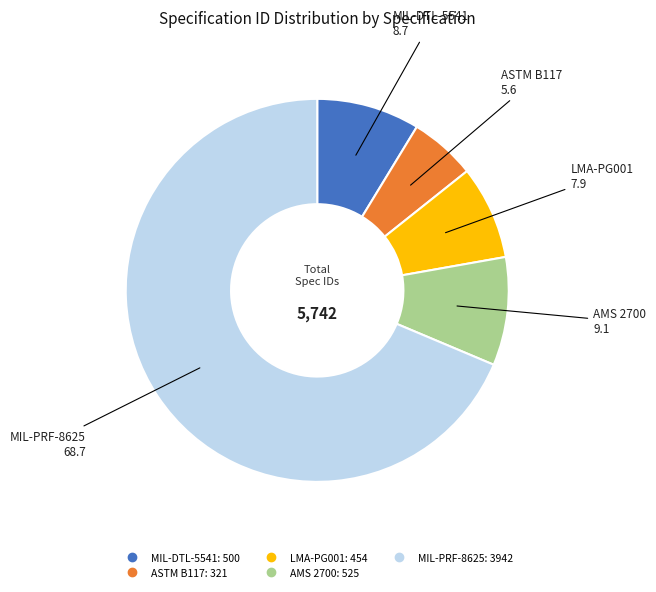

Which slice is the largest?

MIL-PRF-8625